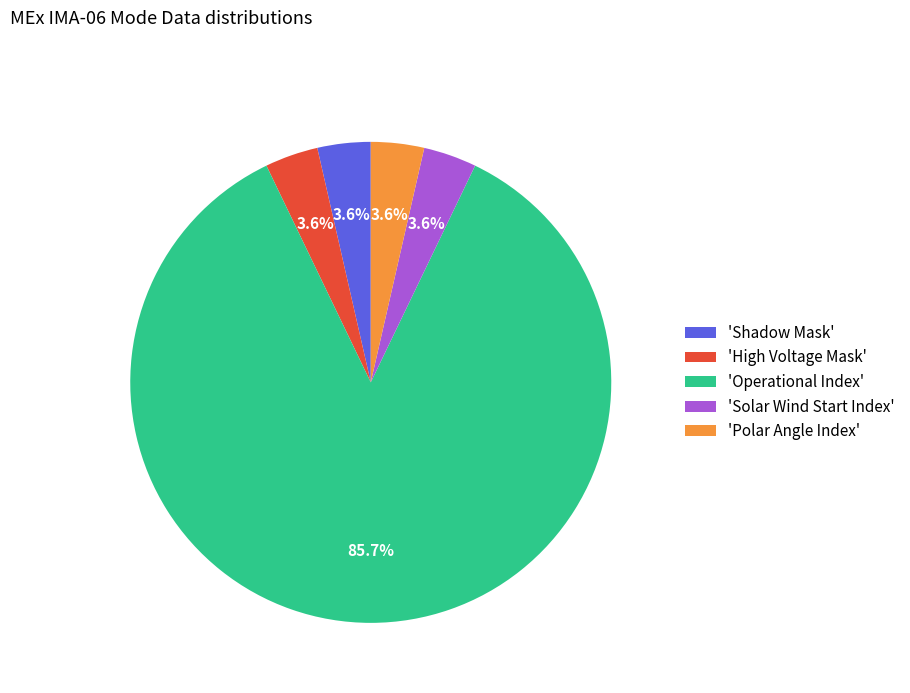

To the nearest percent, what is the average slice percentage?

20%